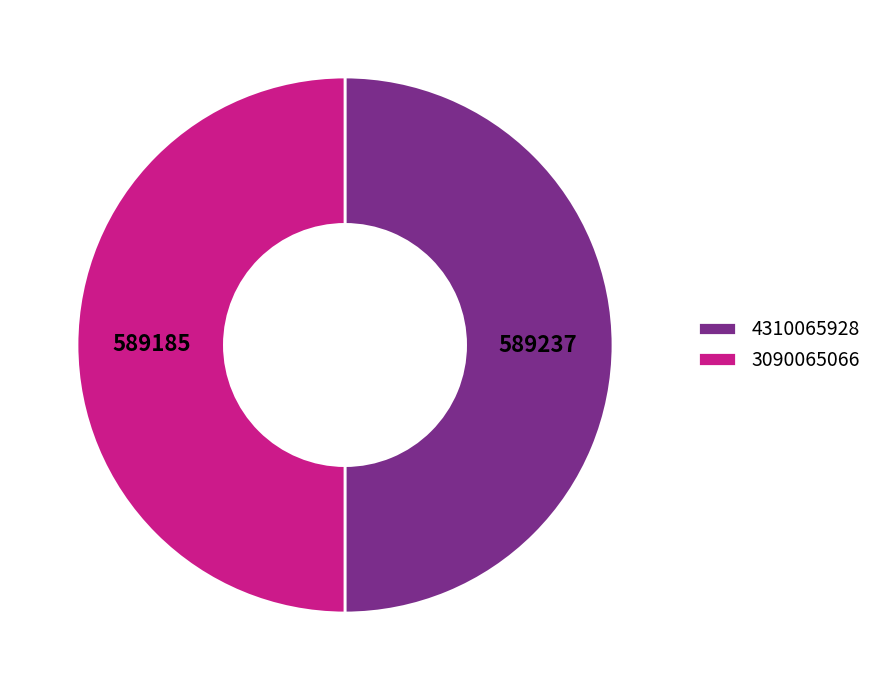

The 4310065928 slice represents 56% of the pie. True or false?

False